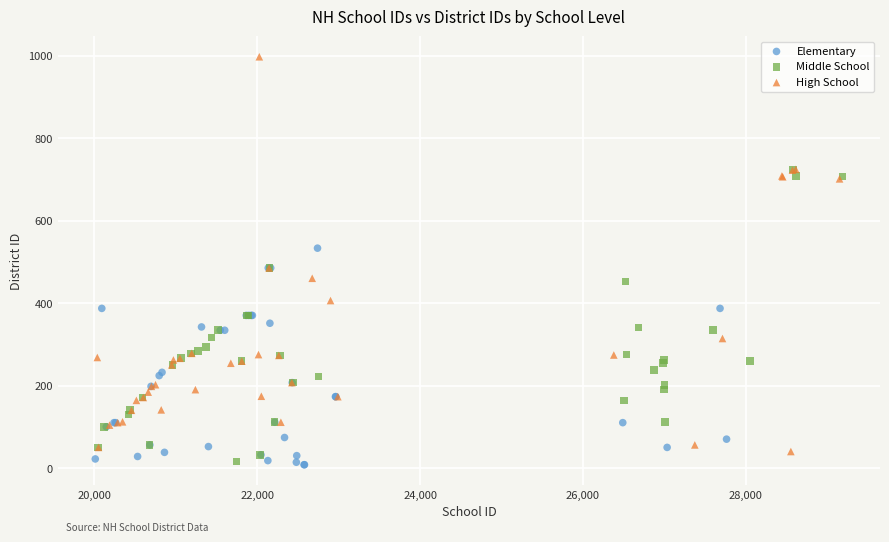

Which series reaches the maximum Y coordinate?

High School